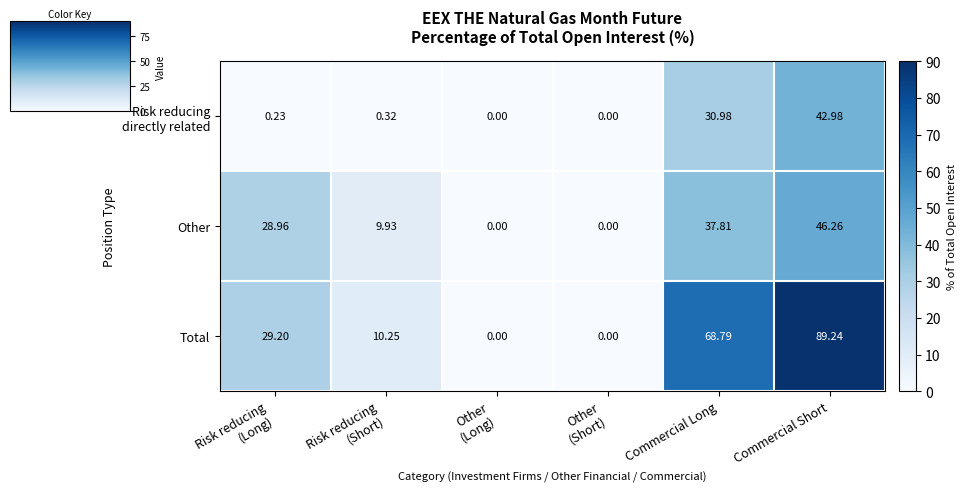

Which label corresponds to the largest value in the chart?

Commercial Short